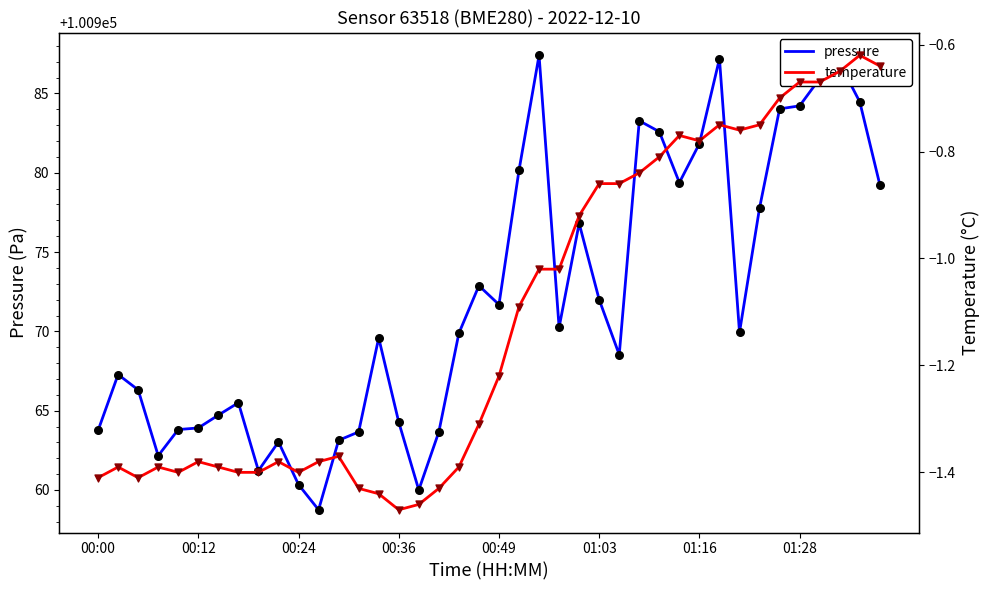

What is the total value across all series at 17?

100962.2